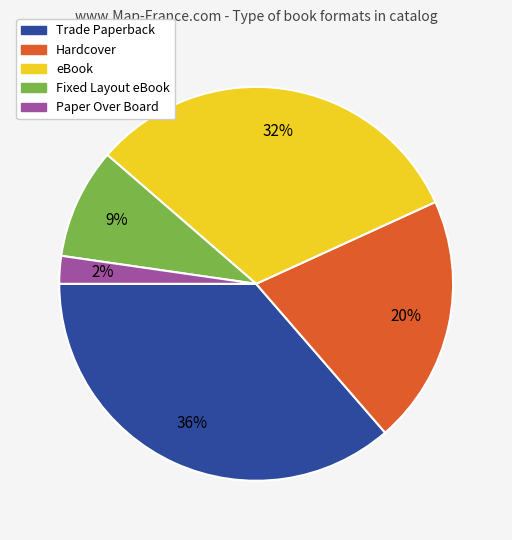

What percentage is the Hardcover slice, to the nearest percent?

20%